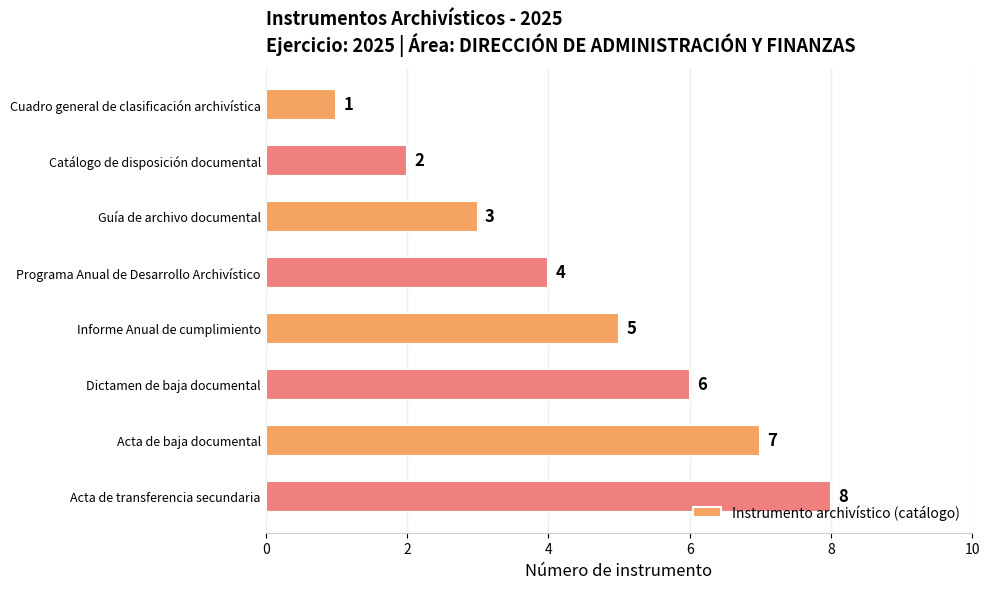

What is the difference between the maximum and minimum values?

7